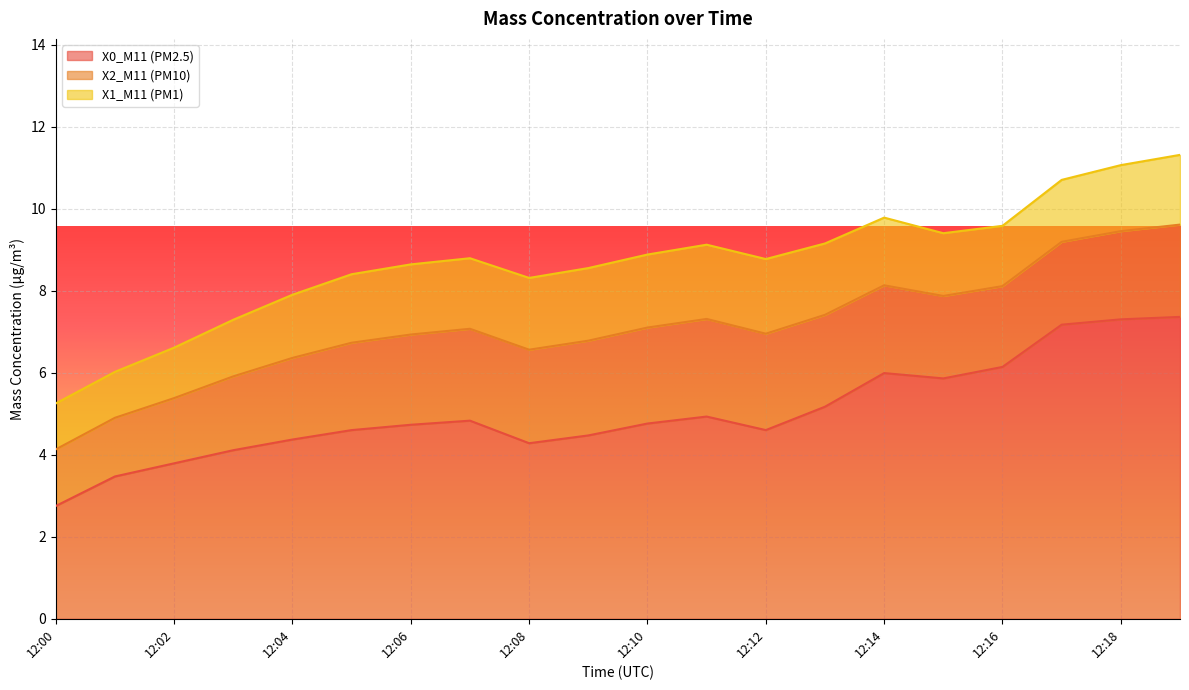

True or false: X2_M11 (PM10) and X0_M11 (PM2.5) cross at least once.

False